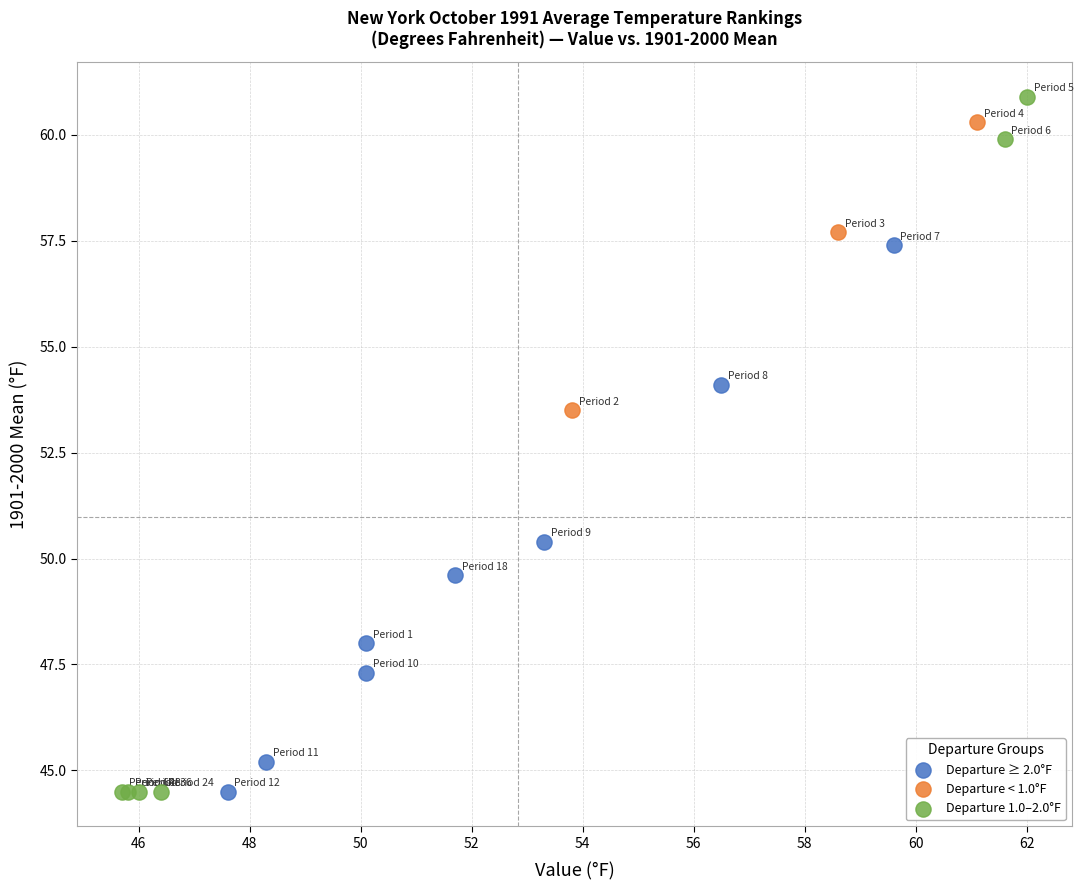

Which series has the largest Y range (max minus min)?

Departure 1.0–2.0°F